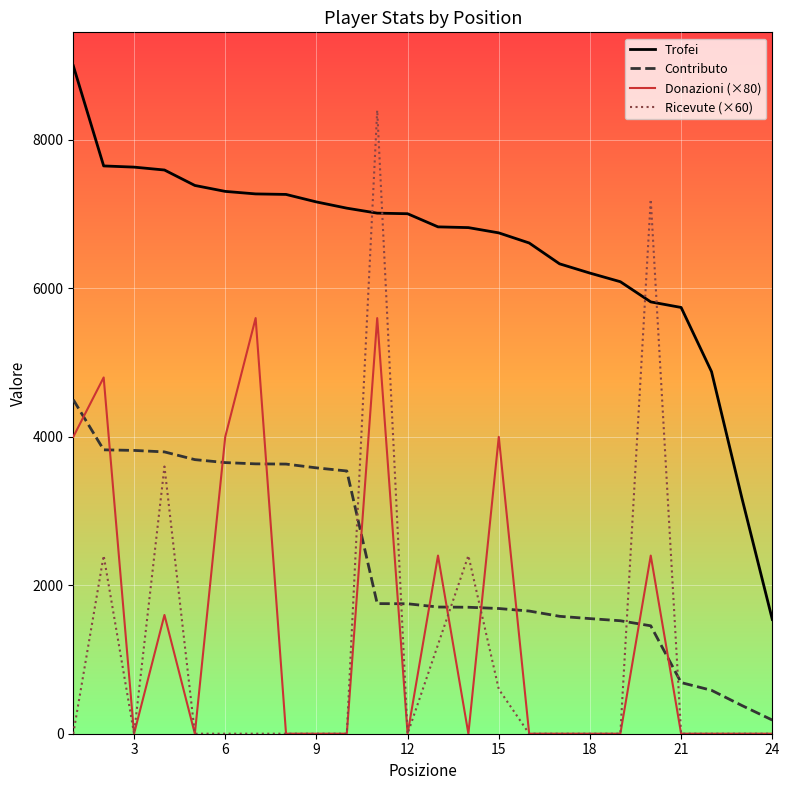

Rank the series by their maximum value, from lowest to highest.

Contributo, Donazioni (×80), Ricevute (×60), Trofei